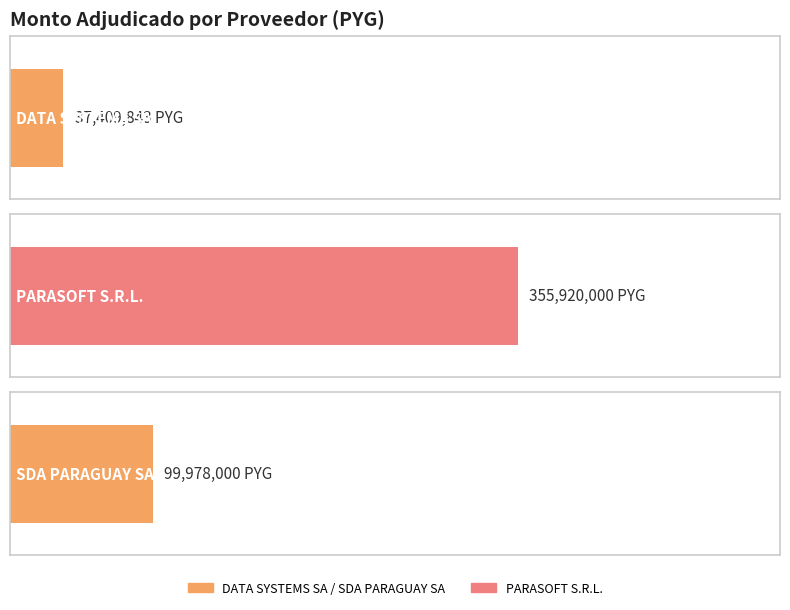

At which category does the chart reach its minimum across all series?

DATA SYSTEMS SA